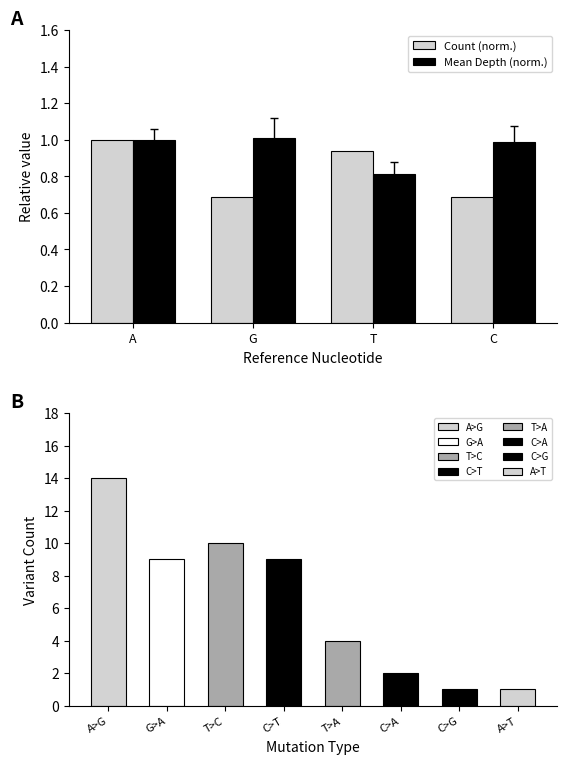

What value does the Count (norm.) series have at G?

0.7